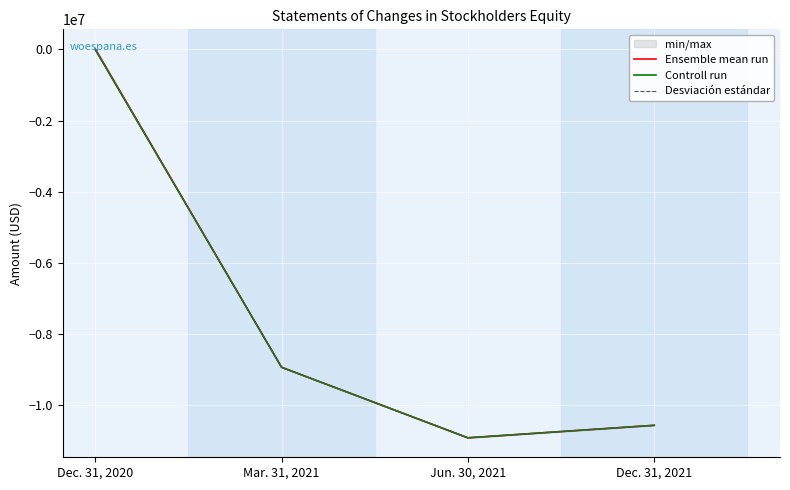

How many values in Ensemble mean run are below zero?

3